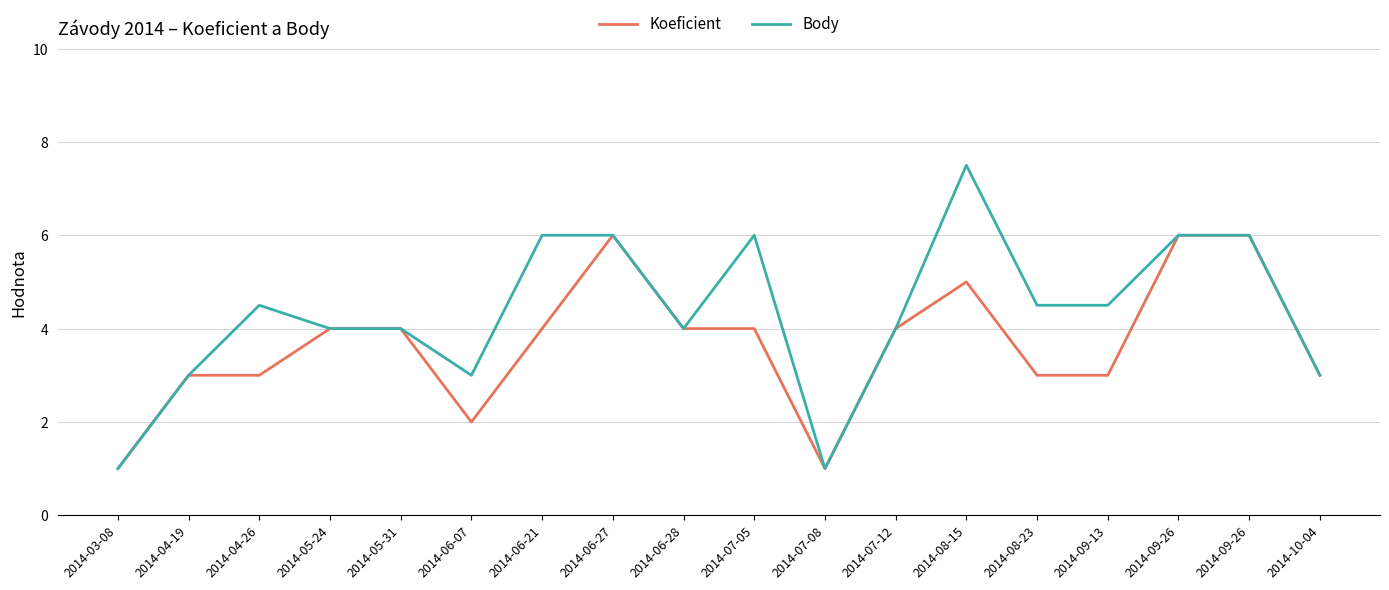

Count the Koeficient values in the range 3 to 4.

11